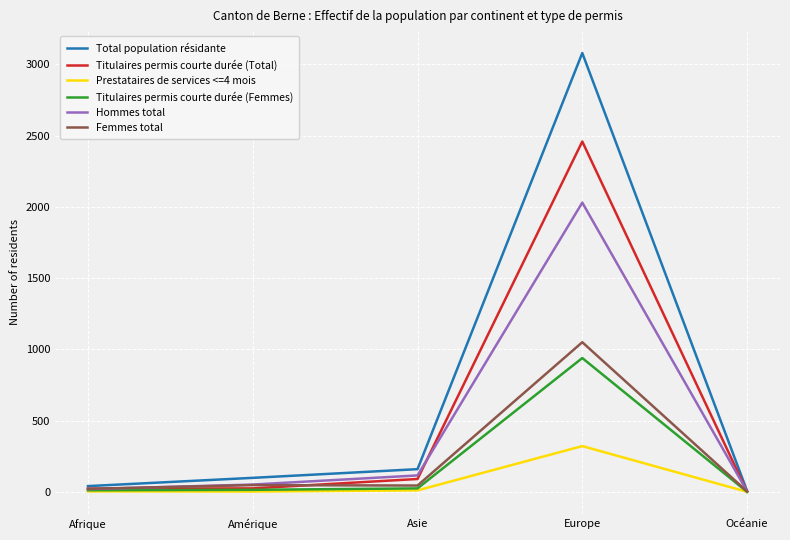

The value of Titulaires permis courte durée (Total) at Europe is 2459. True or false?

True